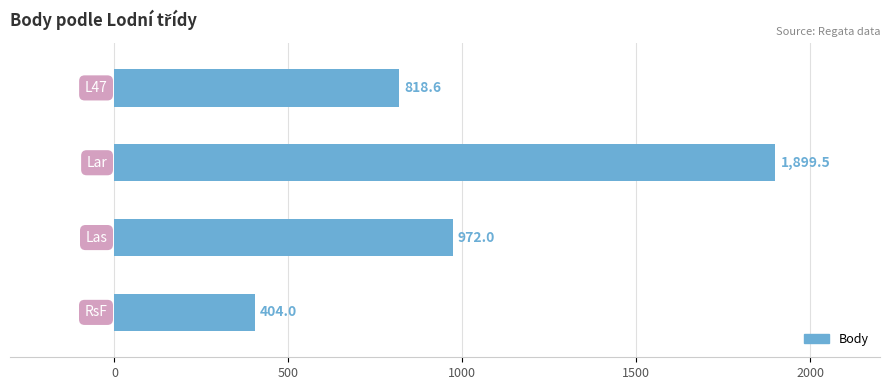

What is the smallest value displayed?

404.0